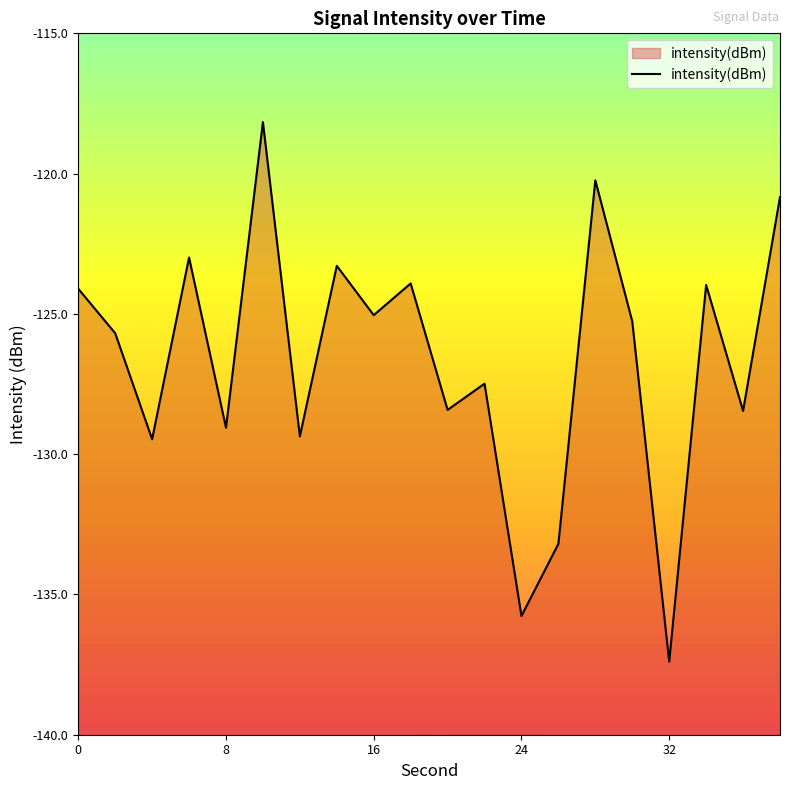

Which label corresponds to the smallest value in the chart?

32